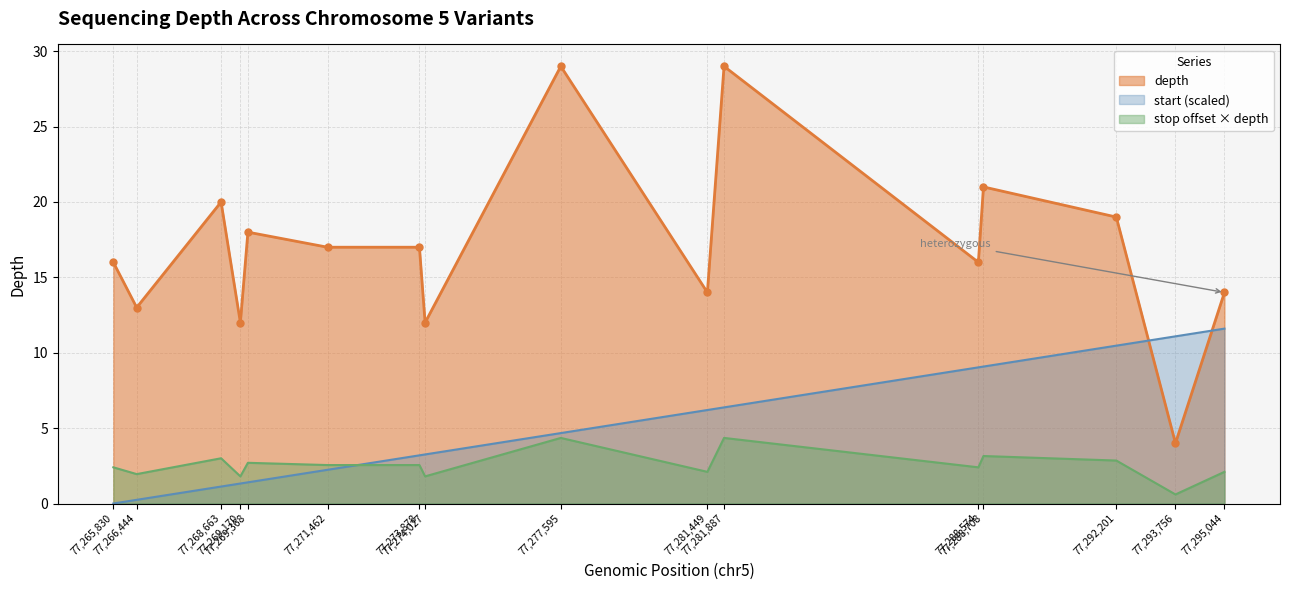

What is the greatest value displayed?

29.0